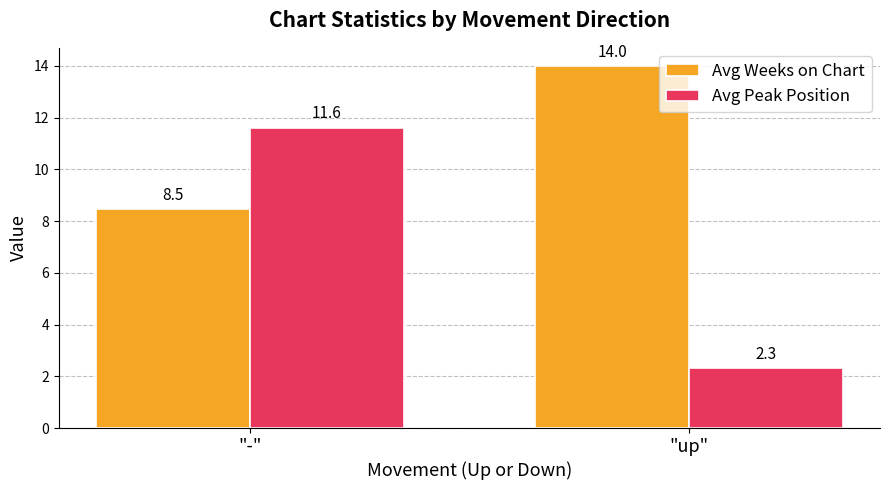

Which series has the widest spread of values?

Avg Peak Position